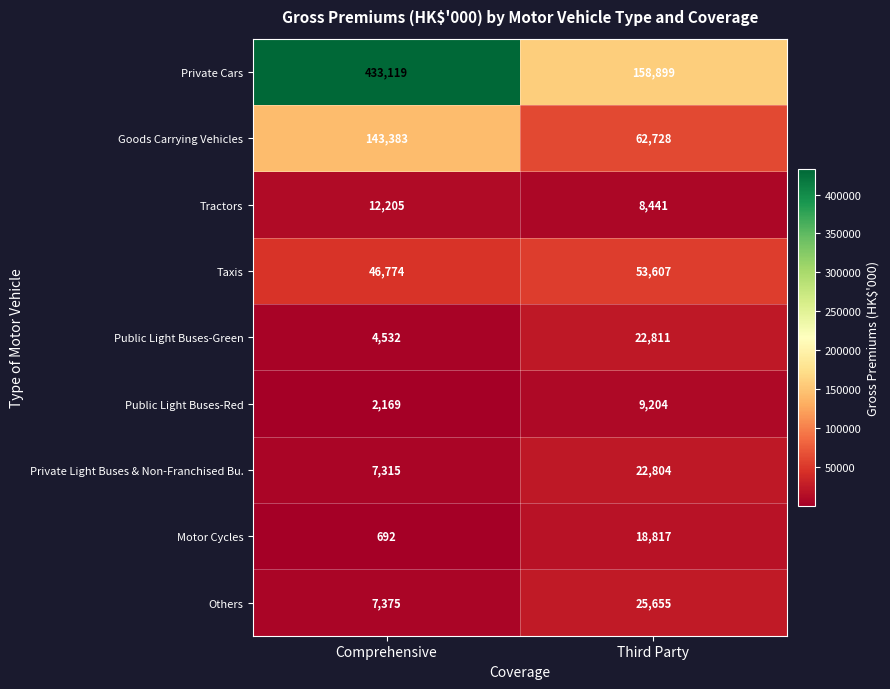

At which category does the chart reach its peak across all series?

Comprehensive